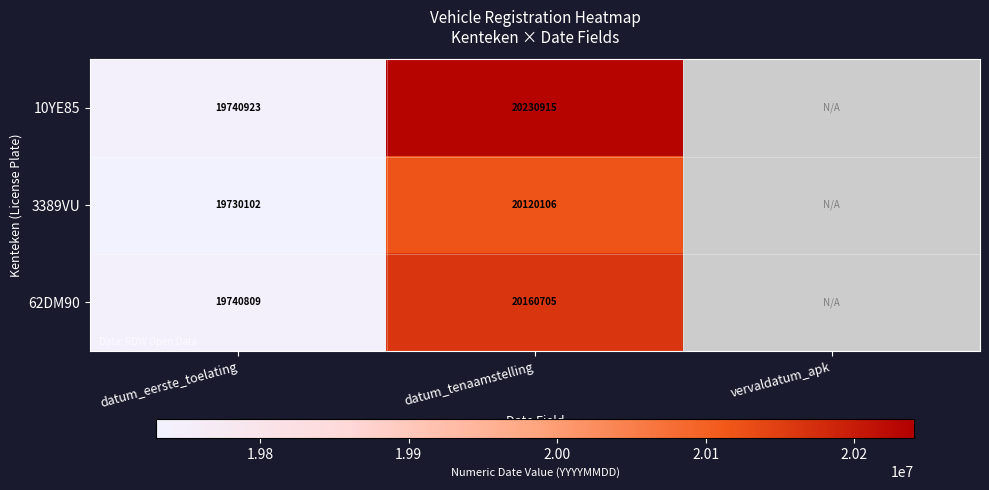

Rank the series at datum_tenaamstelling from highest to lowest value.

10YE85, 62DM90, 3389VU